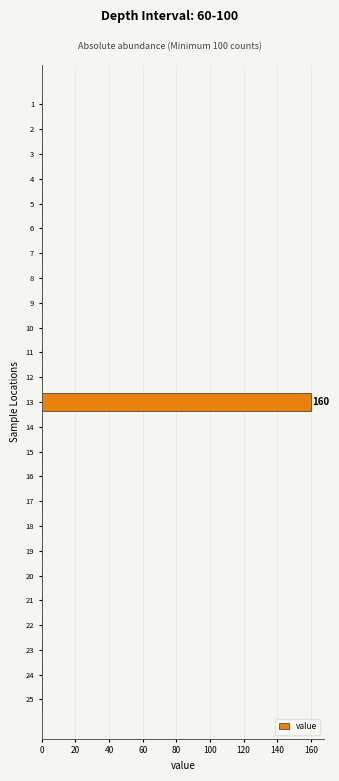

Reading top to bottom, list all the values displayed in this chart.

1=0	2=0	3=0	4=0	5=0	6=0	7=0	8=0	9=0	10=0	11=0	12=0	13=160	14=0	15=0	16=0	17=0	18=0	19=0	20=0	21=0	22=0	23=0	24=0	25=0